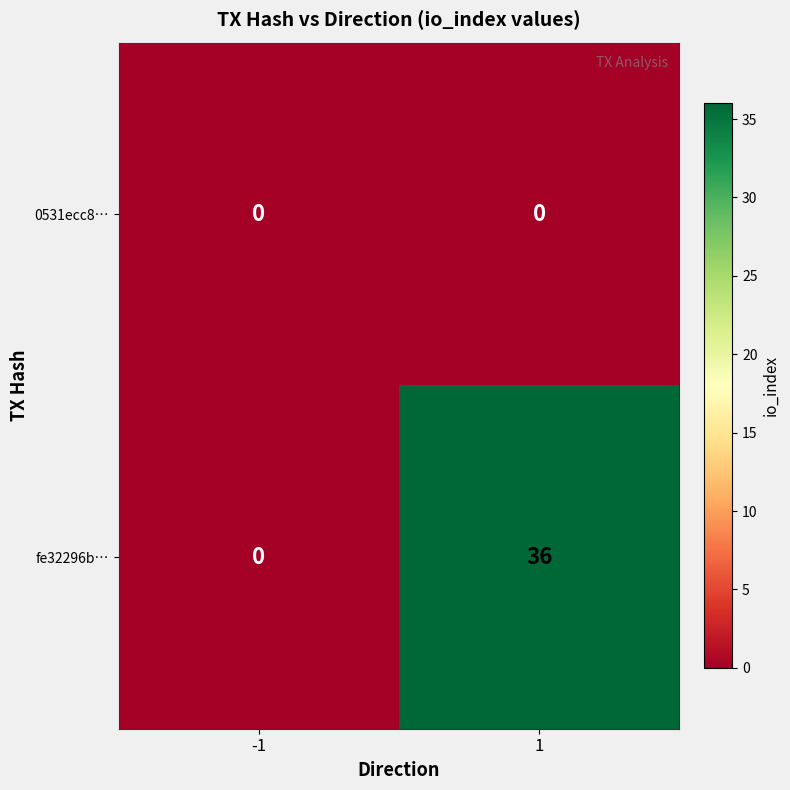

Rank the series by their average value, from highest to lowest.

fe32296b…, 0531ecc8…